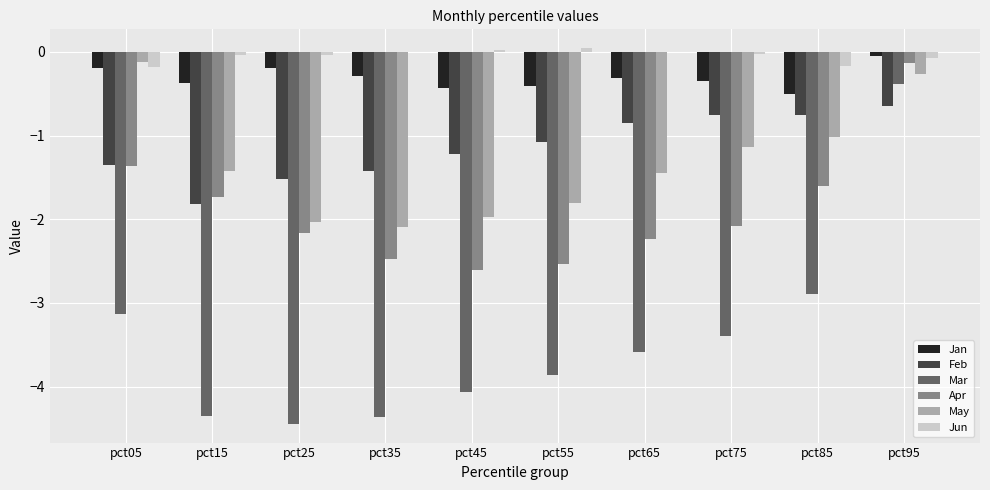

At which category is the sum across all series the highest?

pct95